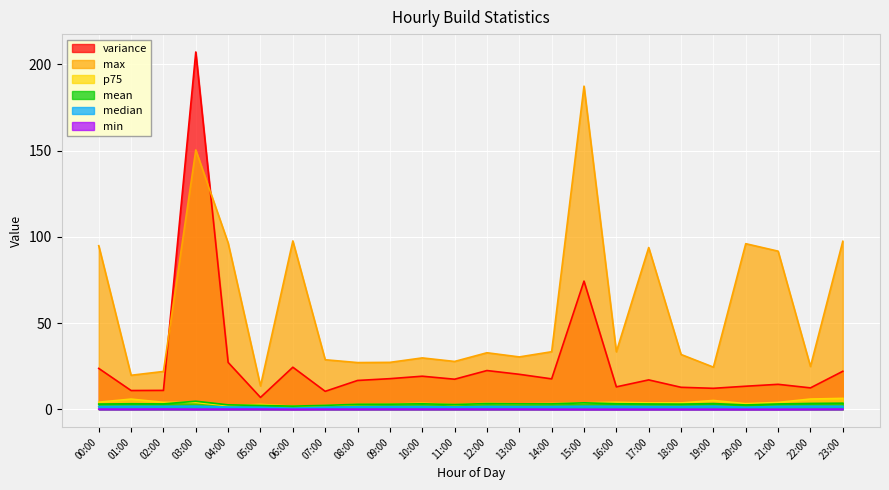

Reading left to right, list all the values displayed in this chart.

variance: 23.7	10.9	10.9	207.2	27.2	6.9	24.4	10.4	16.7	17.8	19.2	17.4	22.5	20.3	17.6	74.3	13.0	17.0	12.8	12.2	13.4	14.5	12.4	22.0
min: 0.1	0.1	0.1	0.1	0.1	0.1	0.0	0.1	0.1	0.1	0.1	0.1	0.1	0.1	0.0	0.0	0.0	0.0	0.0	0.0	0.0	0.0	0.1	0.1
max: 94.9	19.7	21.9	150.4	96.4	13.5	97.6	28.7	27.1	27.2	29.8	27.7	32.8	30.4	33.4	187.4	33.3	93.8	31.8	24.4	96.0	91.7	24.8	97.4
mean: 3.0	3.2	3.1	4.7	2.6	2.2	1.8	2.3	2.9	3.0	3.2	2.8	3.3	3.1	3.1	3.8	3.2	3.1	3.0	3.3	2.5	3.1	3.4	3.5
median: 1.6	1.7	1.7	1.8	1.3	1.2	0.7	1.2	1.5	1.5	1.6	1.4	1.6	1.6	1.6	1.7	1.7	1.6	1.6	1.8	1.2	1.7	1.8	1.8
p75: 4.1	5.9	4.0	3.9	2.0	2.8	1.8	2.2	2.8	3.0	3.5	2.7	3.5	3.2	3.3	3.7	4.1	3.7	3.7	5.1	3.2	4.0	6.0	6.3